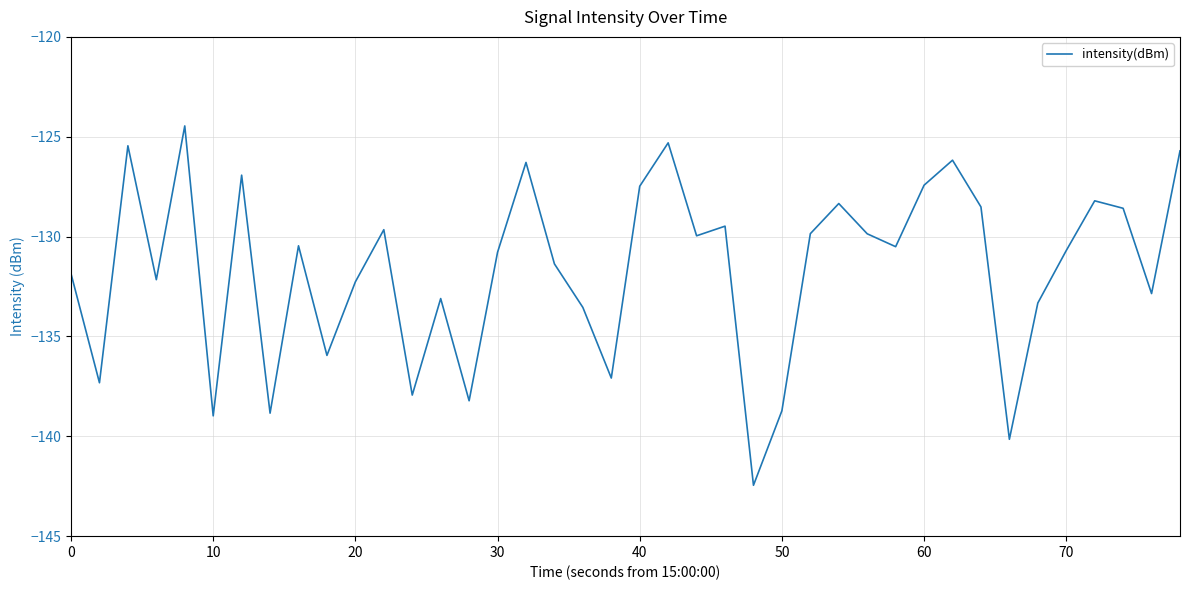

What is the difference between the maximum and minimum values?

18.0